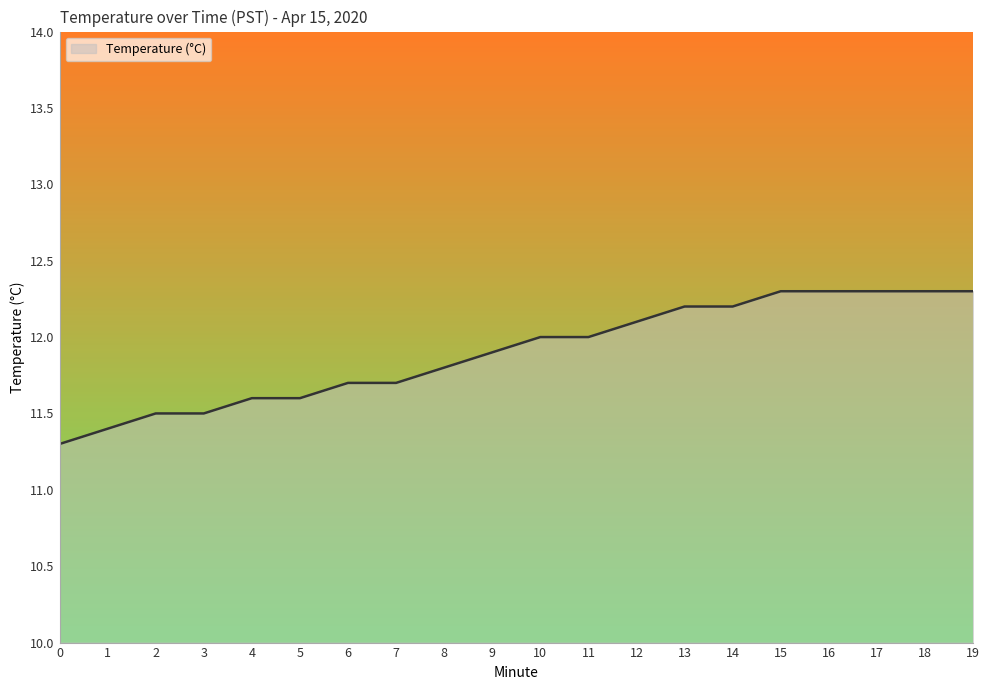

What is the minimum value shown in the chart?

11.3